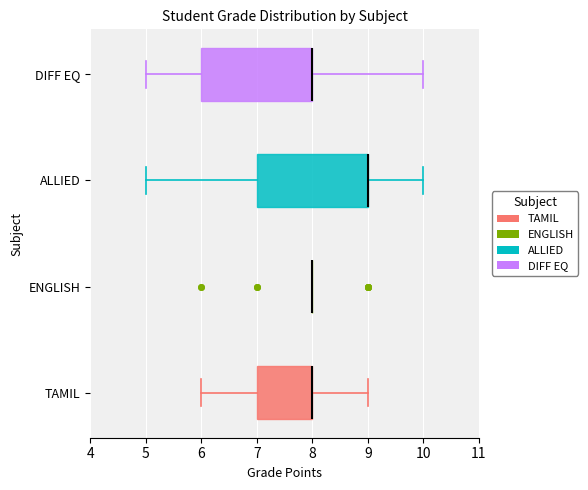

Reading bottom to top, read every box against the x-axis: the position of its median line, the range the box covers, and the ends of its whiskers. The values are not printed on the chart, so give them approximately, as read against the axis.

TAMIL: median 8 (drawn on the box's right edge), box 7 to 8, whiskers 6 to 9
ENGLISH: box collapsed to a line at 8, whiskers 8 to 8
ALLIED: median 9 (drawn on the box's right edge), box 7 to 9, whiskers 5 to 10
DIFF EQ: median 8 (drawn on the box's right edge), box 6 to 8, whiskers 5 to 10